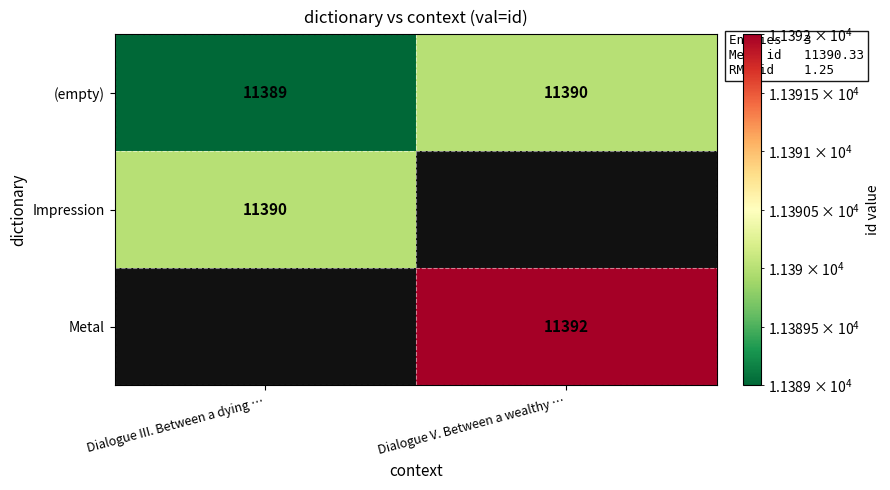

Where is (empty) nearest to the value 11389?

Dialogue III. Between a dying …